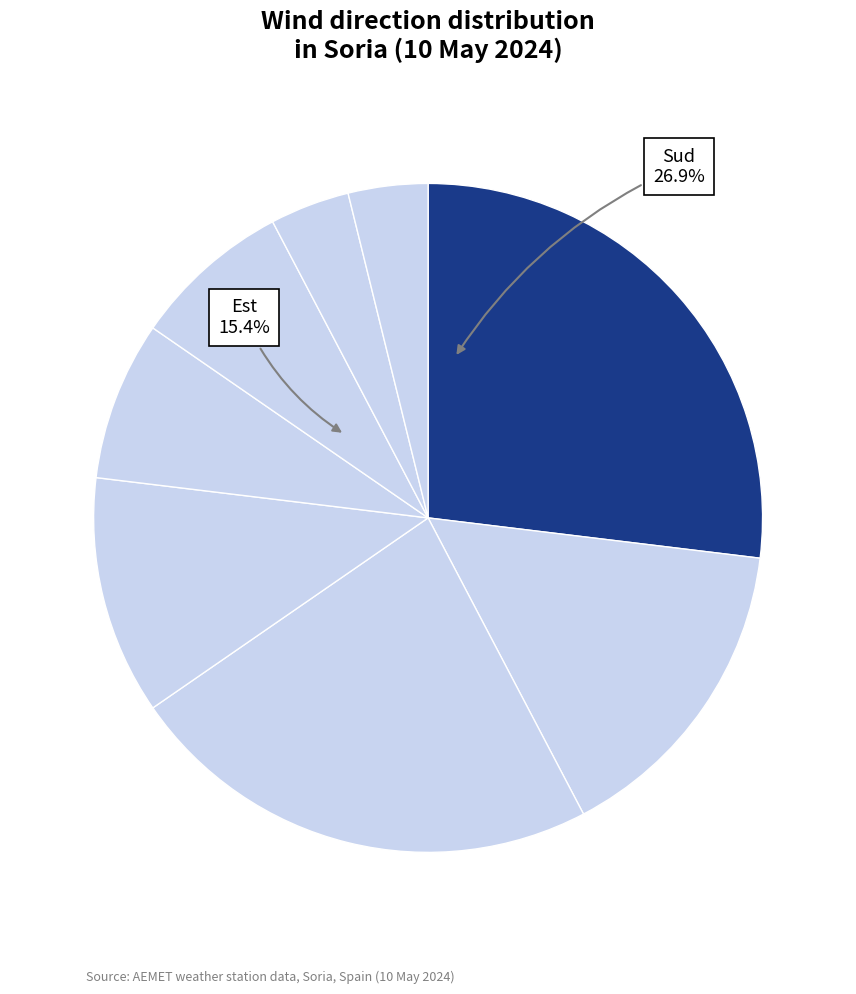

Does Est account for over 50% of the chart?

No